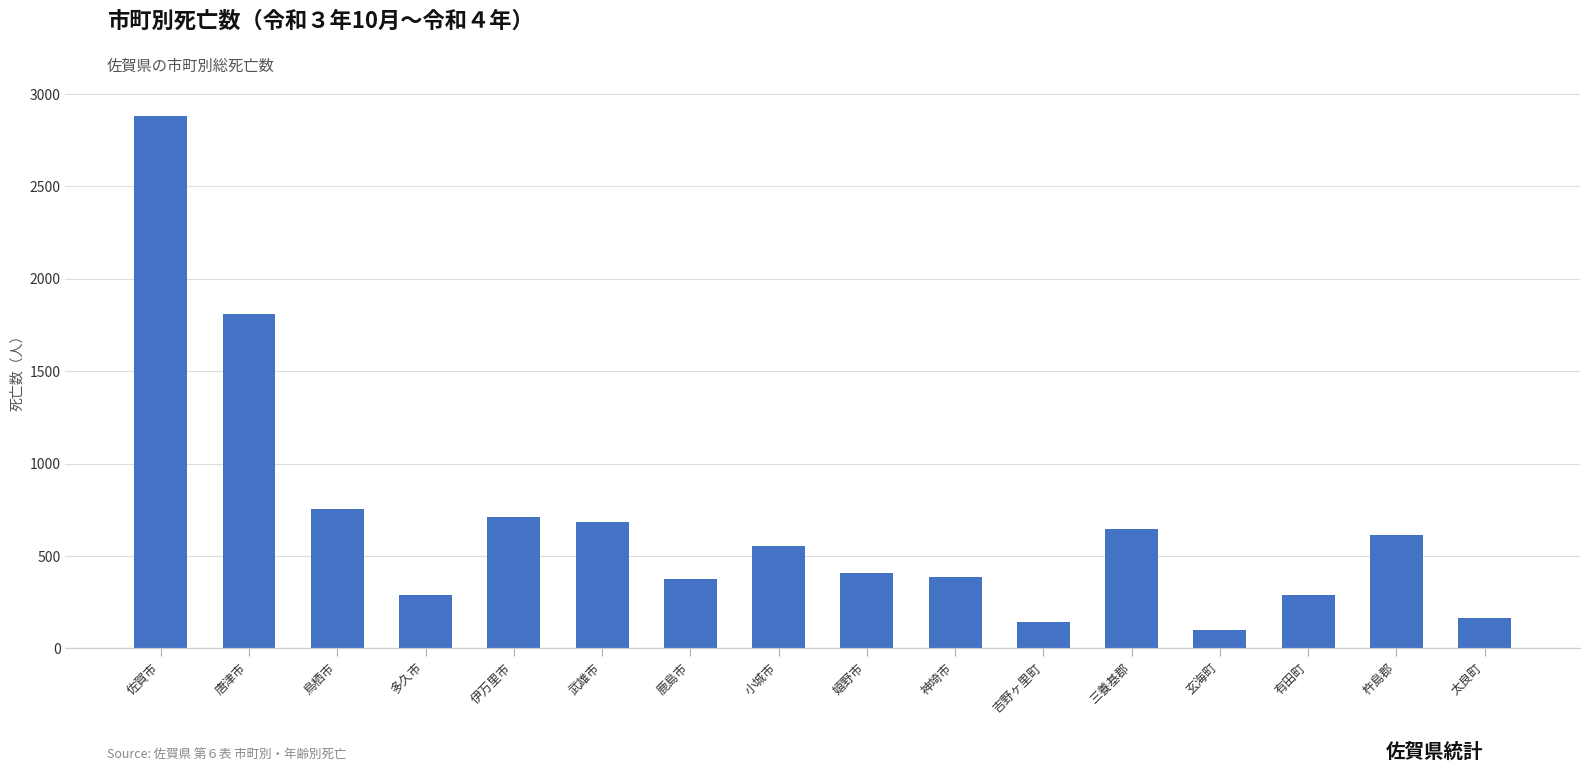

What value does the data have at 佐賀市, to the nearest 50?

2900